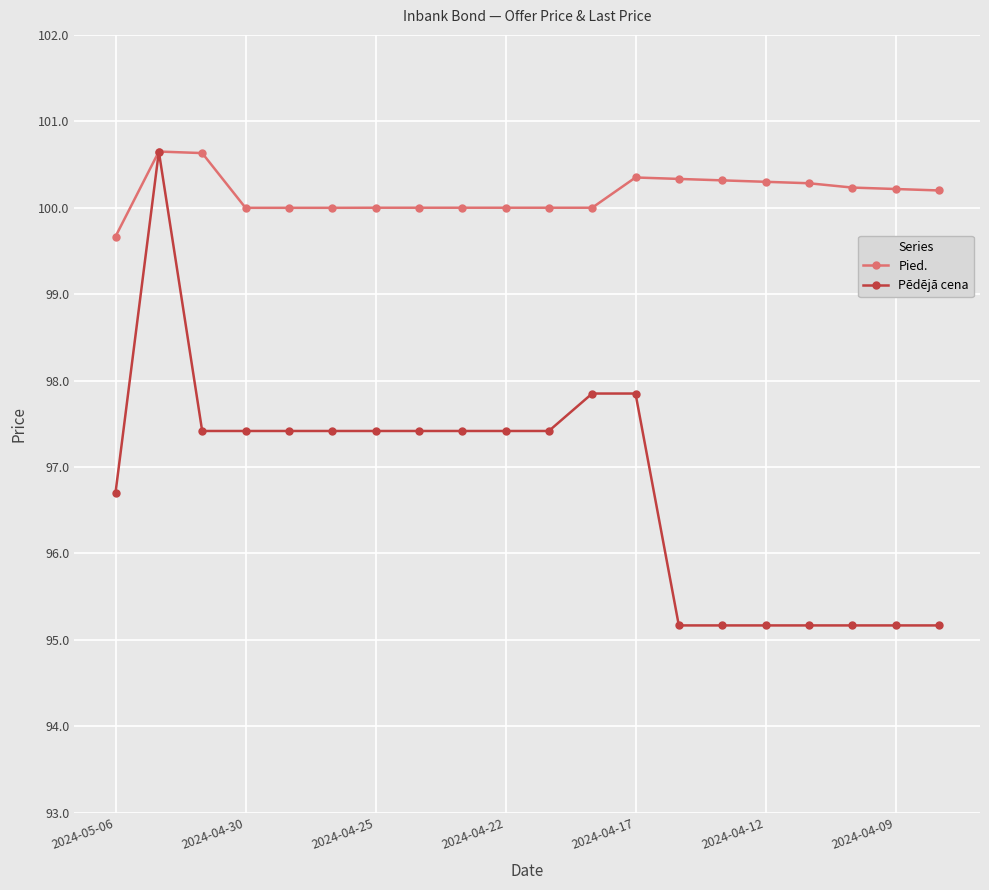

How many values in the Pēdējā cena series are below 97?

8